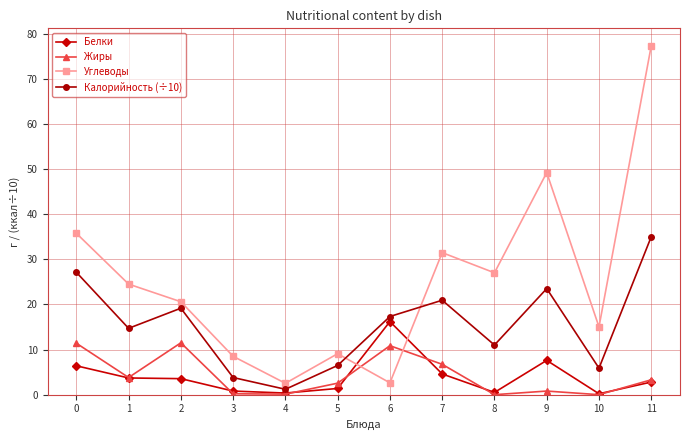

Is this an area chart (filled region under the line)?

No